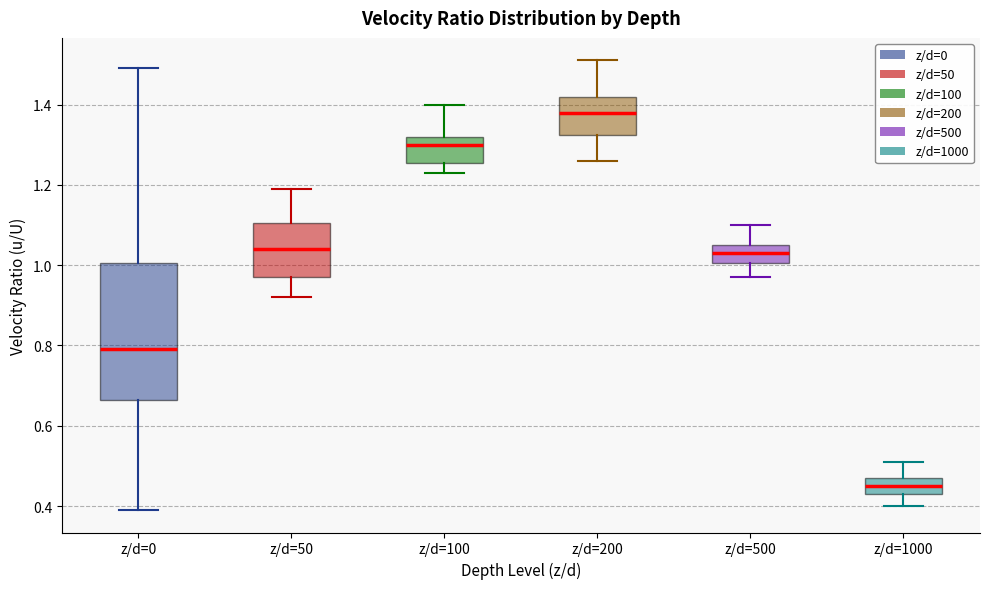

Reading left to right, transcribe this box plot: for each box, give where its median line is, the range the box spans, and where its two whiskers end, as read against the y-axis. The values are not printed on the chart, so give them approximately, as read against the axis.

z/d=0: median 0.80, box 0.66 to 1.00, whiskers 0.40 to 1.50
z/d=50: median 1.04, box 0.98 to 1.10, whiskers 0.92 to 1.20
z/d=100: median 1.30, box 1.26 to 1.32, whiskers 1.24 to 1.40
z/d=200: median 1.38, box 1.32 to 1.42, whiskers 1.26 to 1.52
z/d=500: median 1.04, box 1.00 to 1.06, whiskers 0.98 to 1.10
z/d=1000: median 0.46, box 0.44 to 0.48, whiskers 0.40 to 0.52